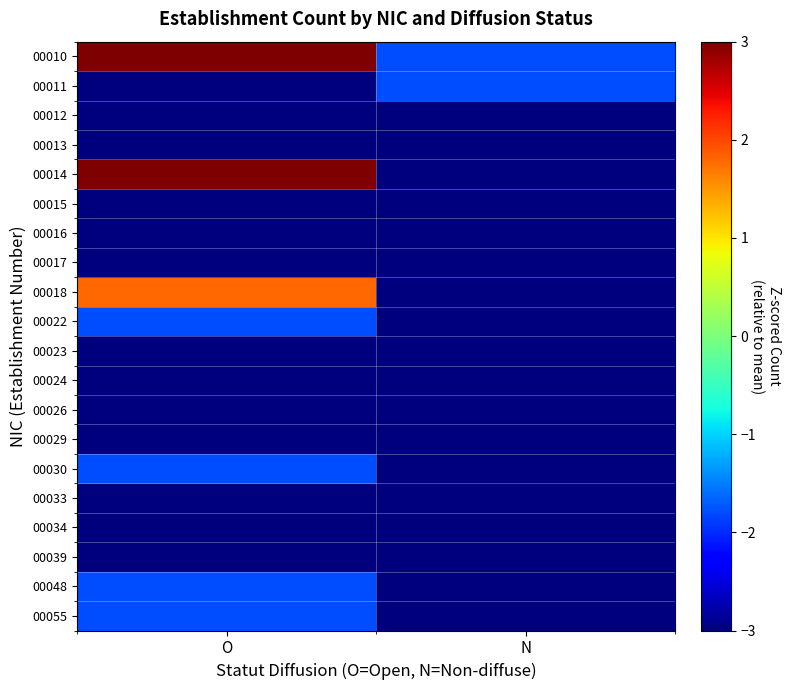

Which series has the largest total across all categories?

00010